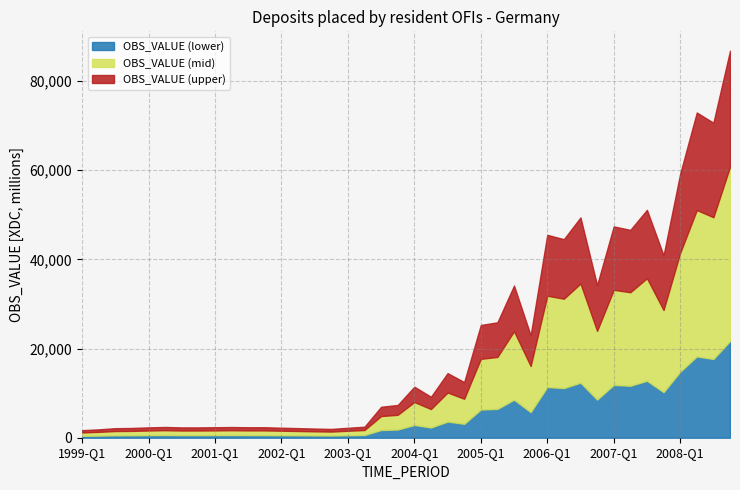

True or false: OBS_VALUE and 2004-2007 cross at least once.

False